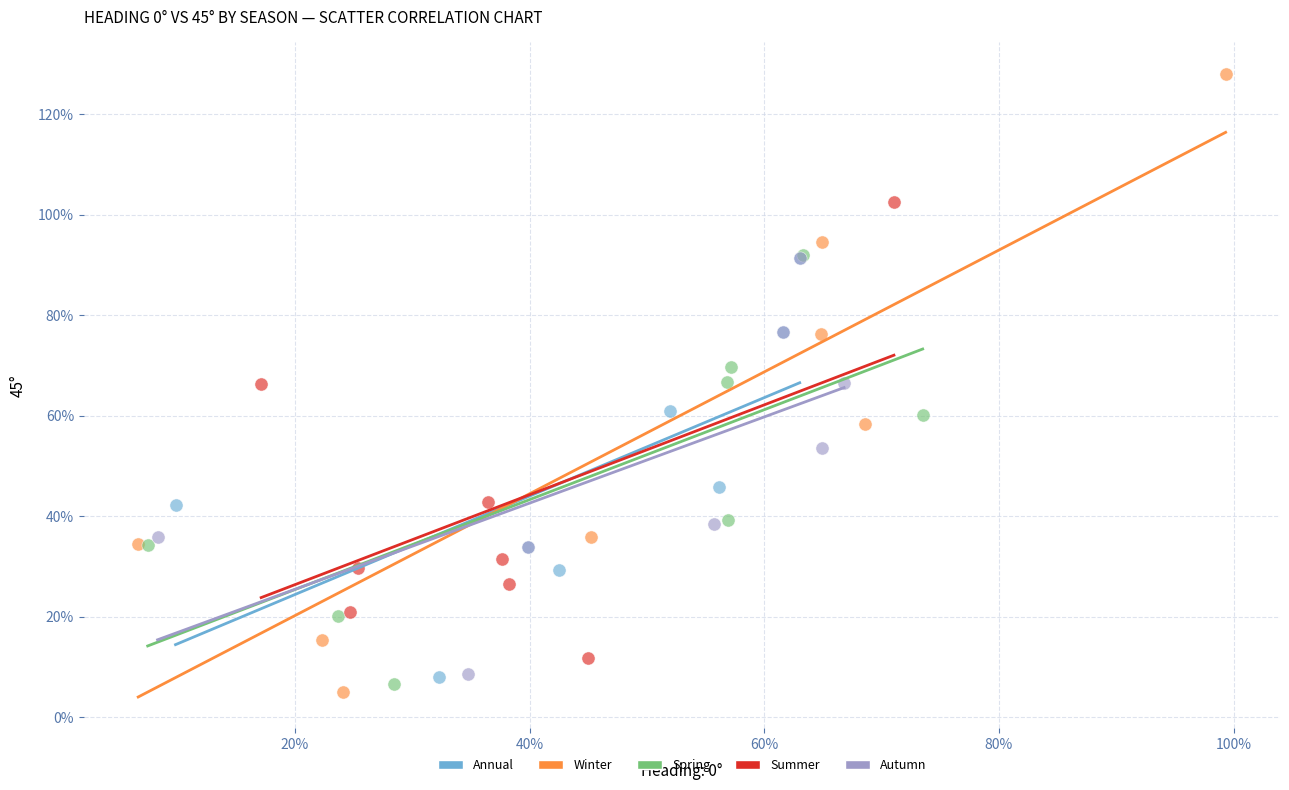

What are all the series names shown in the legend?

Annual, Winter, Spring, Summer, Autumn